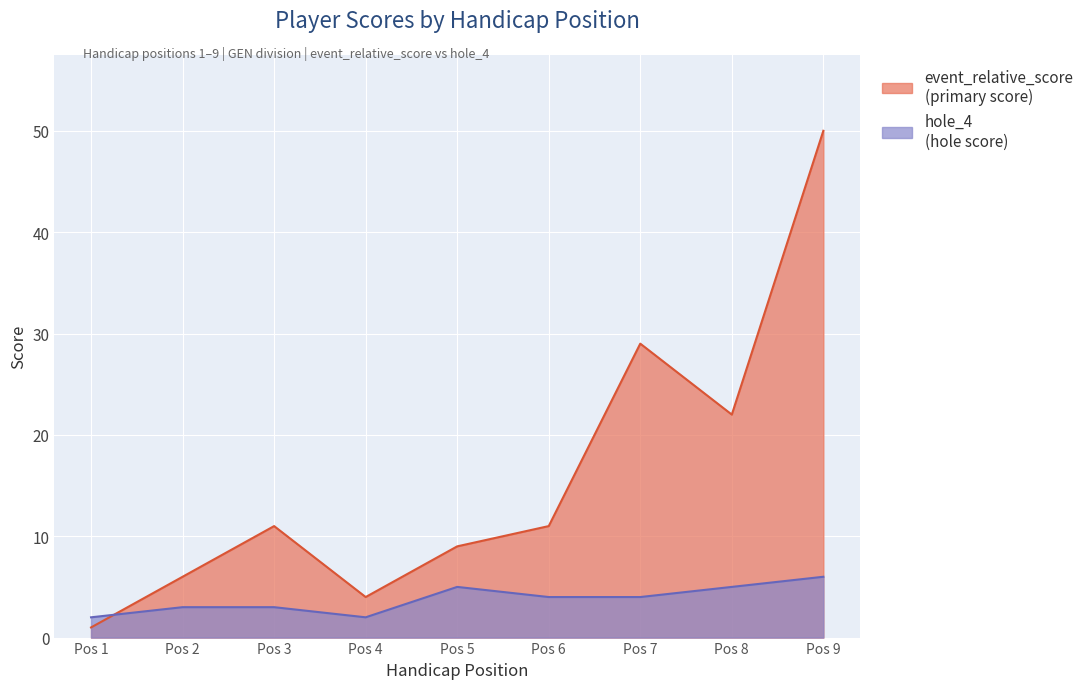

Reading left to right, extract all data points from this chart.

1	6	11	4	9	11	29	22	50